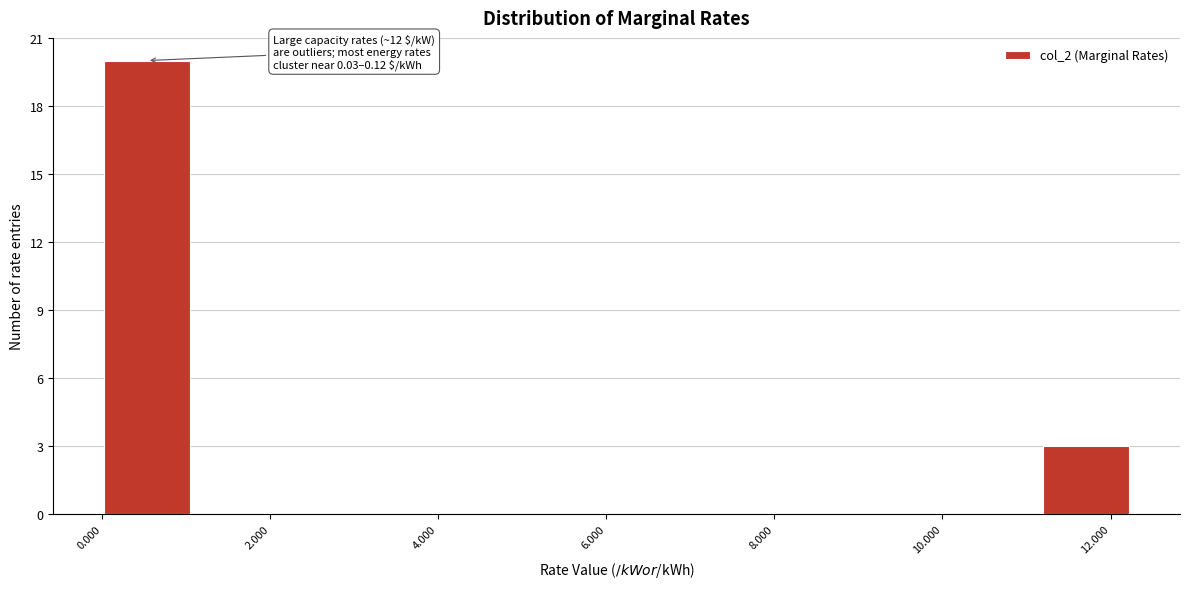

Over which range of the x-axis is the bar tallest?

0.0 to 1.0